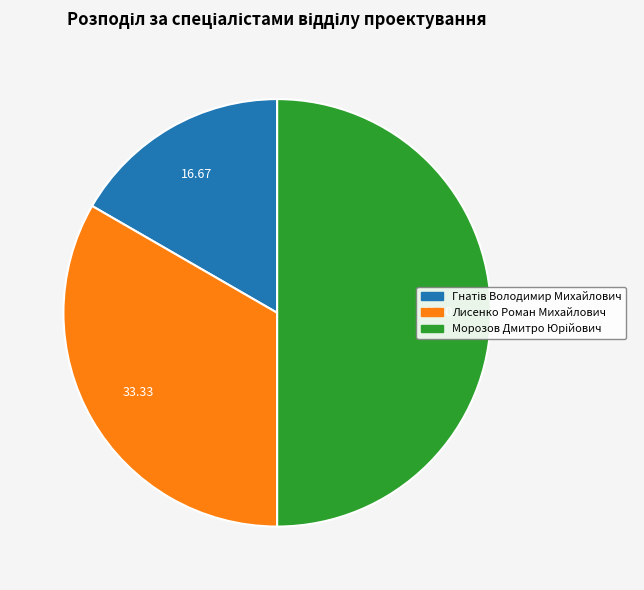

Is Лисенко Роман Михайлович the majority of the pie?

No